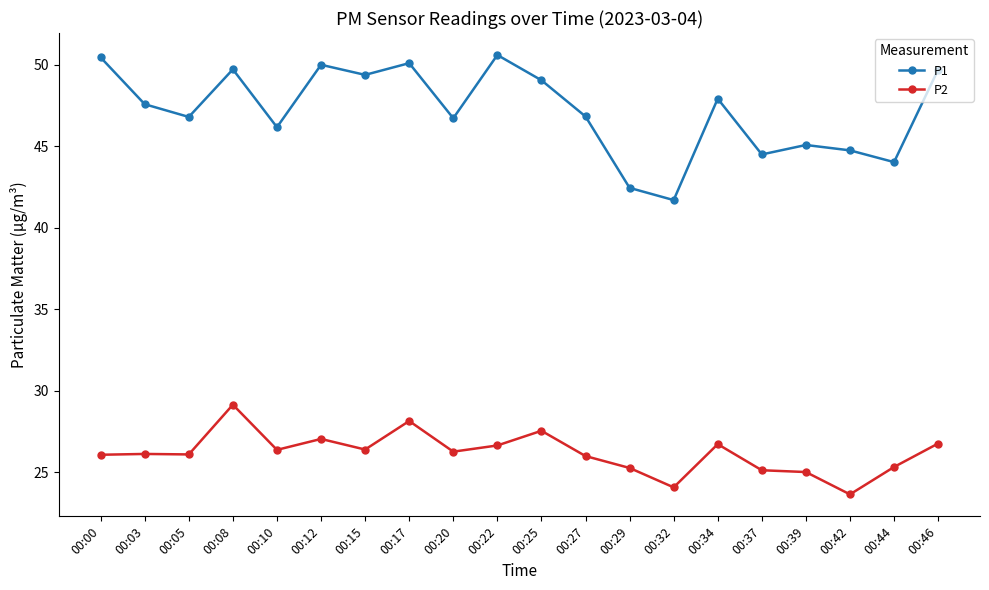

At how many categories does at least one series exceed 30?

20